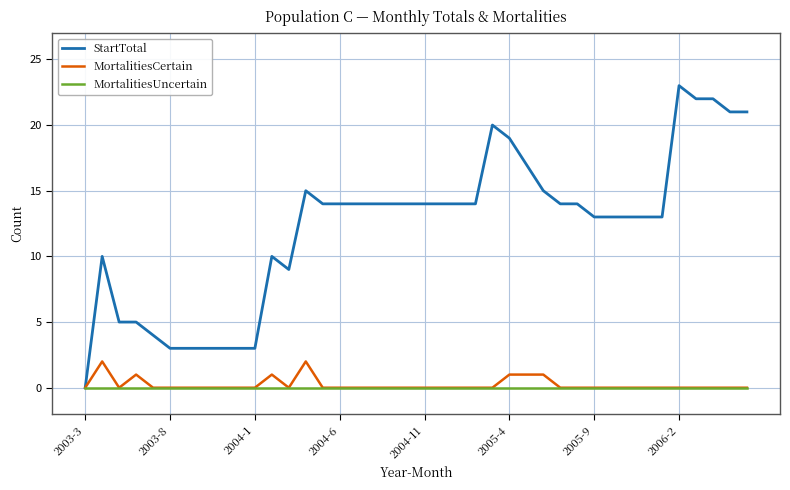

List the series in order of their peak value, lowest first.

MortalitiesUncertain, MortalitiesCertain, StartTotal